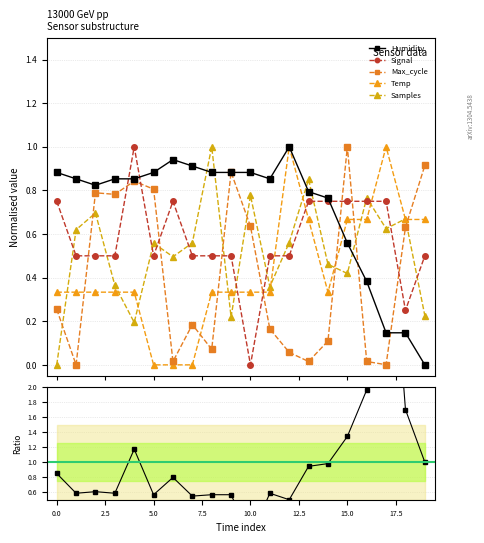

What is the average value of the Humidity series?

0.7